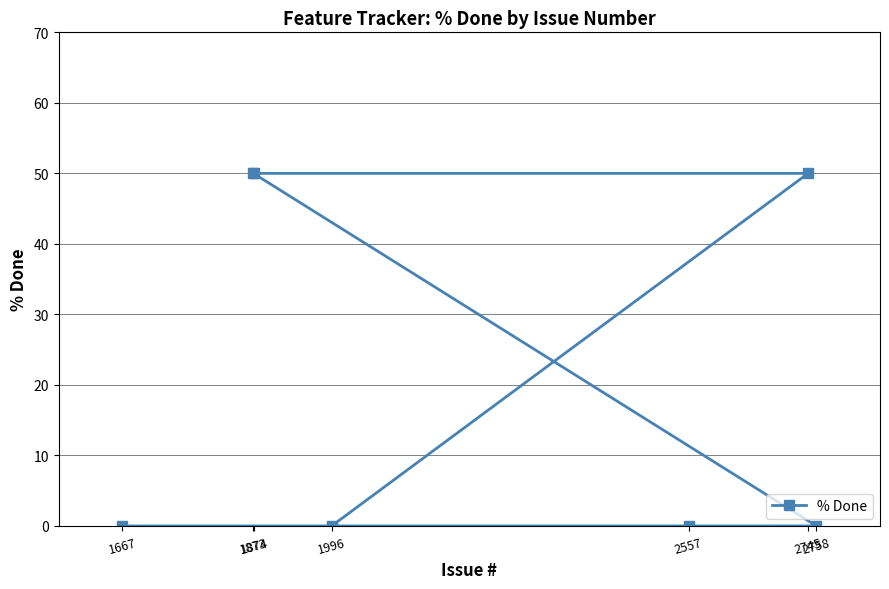

What is the average value?

21